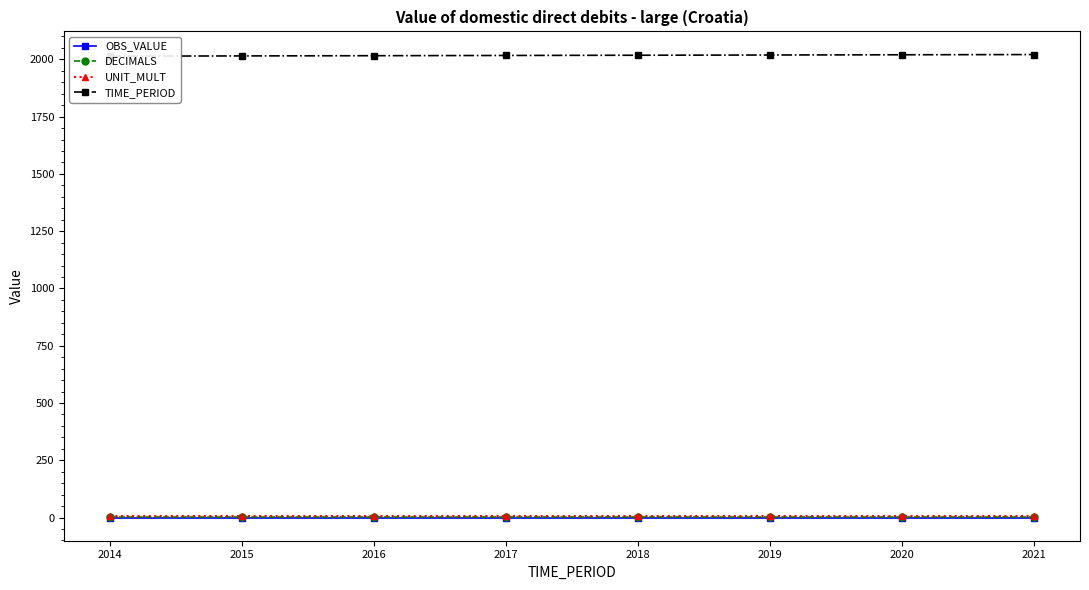

What is the average value of the DECIMALS series?

3